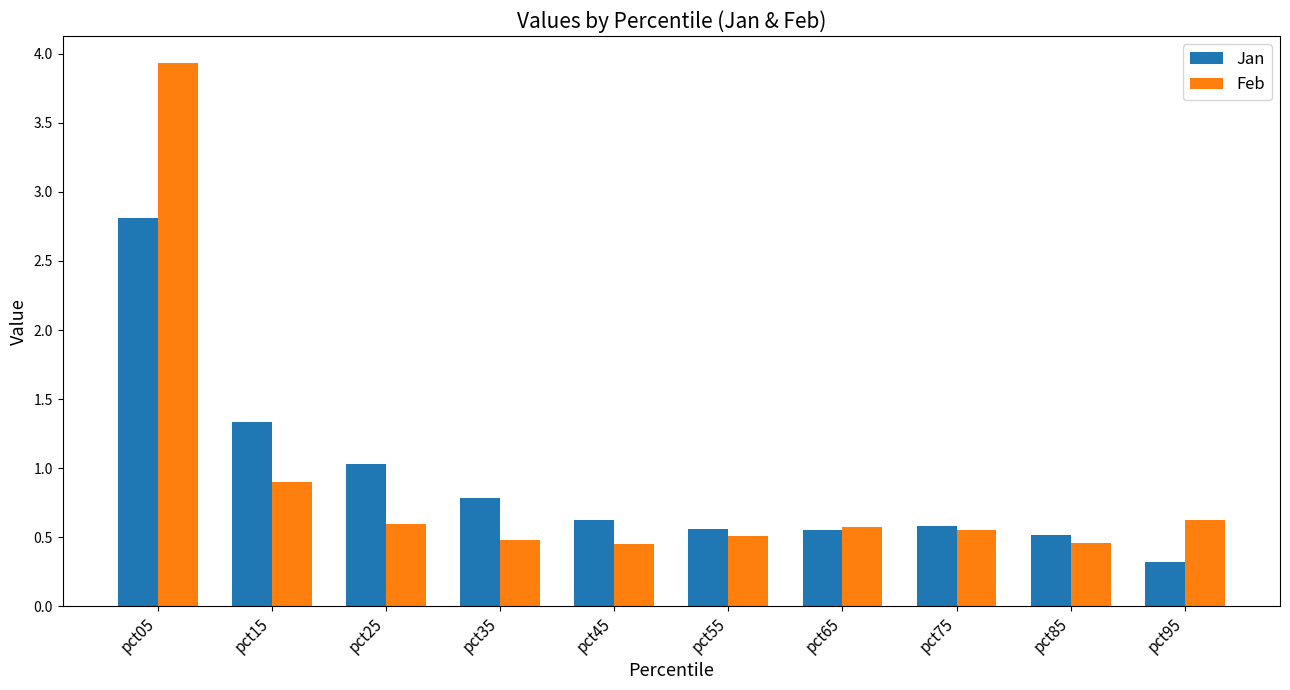

Which series changed the most between pct15 and pct95?

Jan